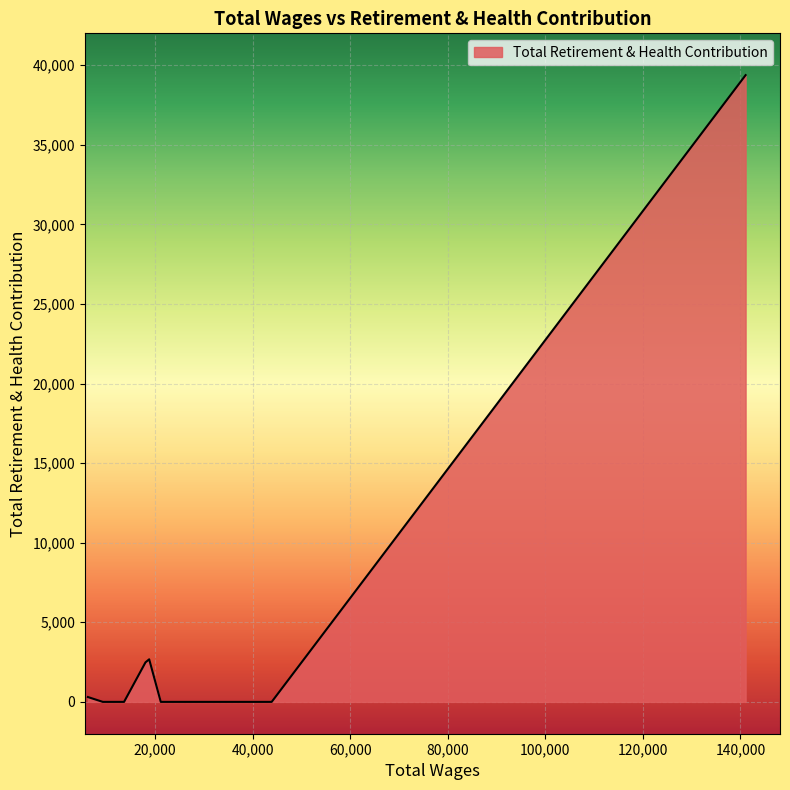

How many values exceed 0?

4